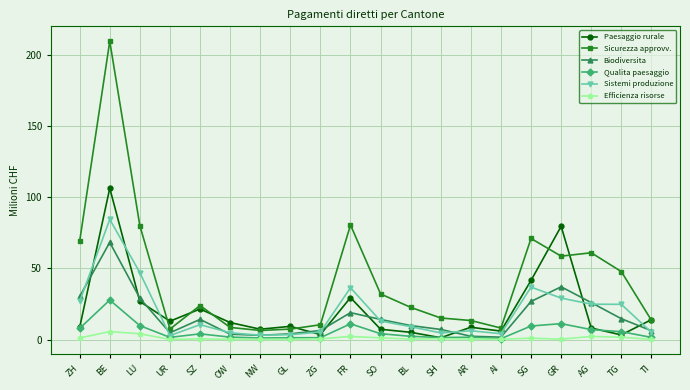

At which category is the sum across all series the highest?

BE